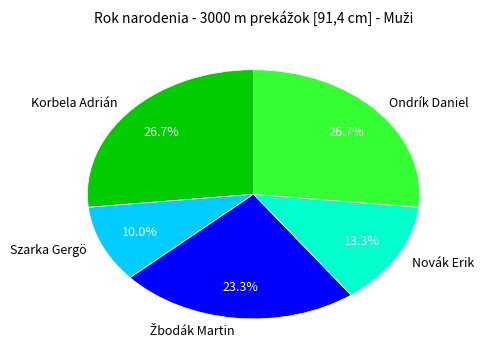

Do Ondrík Daniel and Korbela Adrián together represent more than half of the pie?

Yes